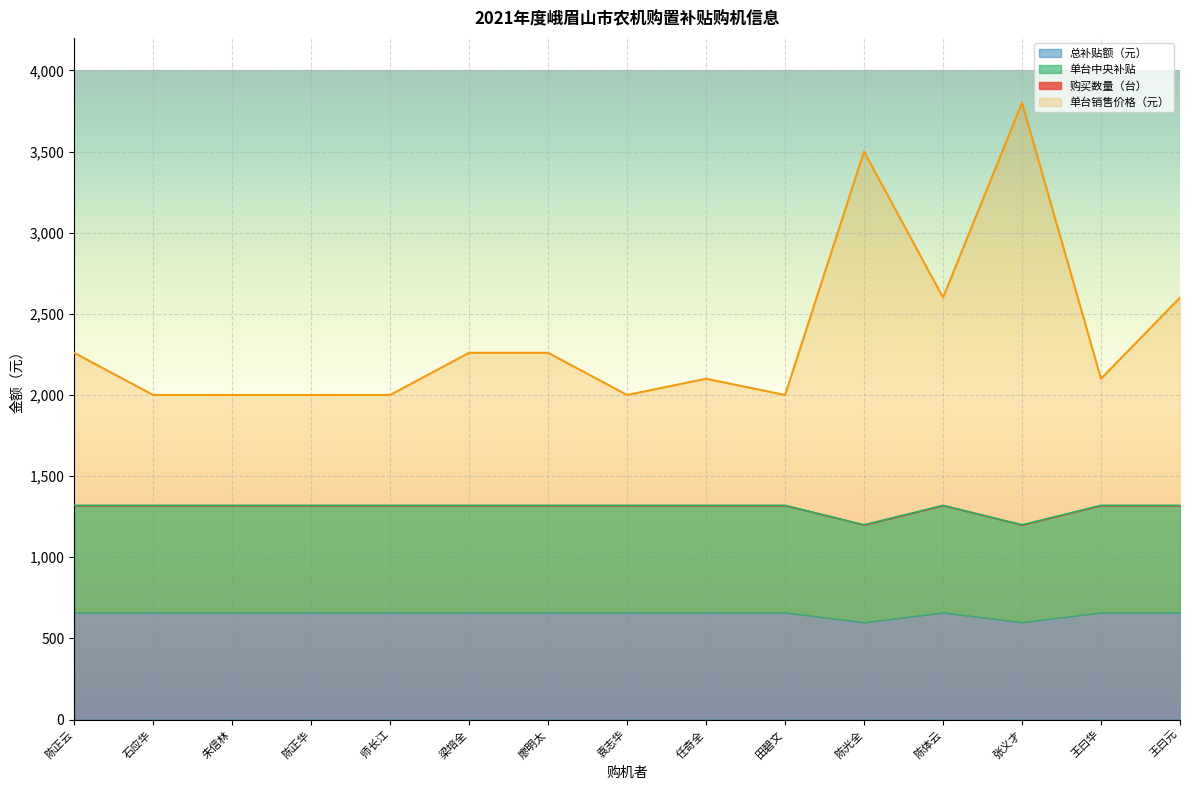

Which category has the lowest value in the 单台中央补贴 series?

陈光全